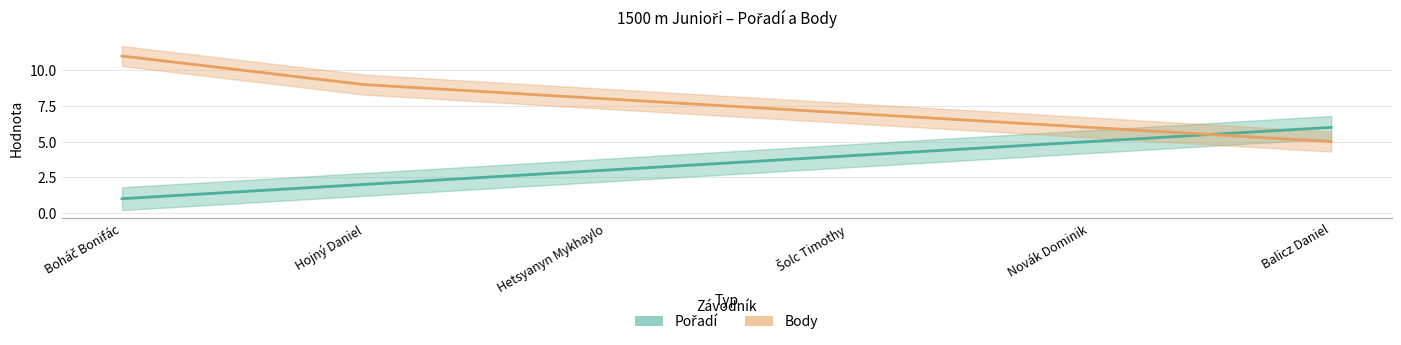

Count the number of data series in this chart.

2